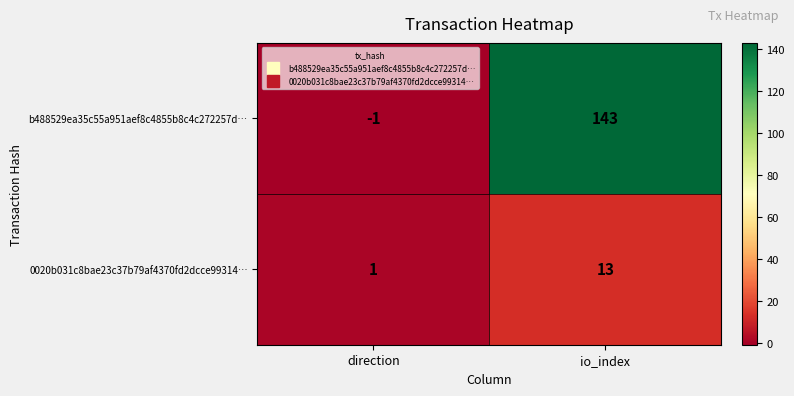

Which series has the largest total across all categories?

b488529ea35c55a951aef8c4855b8c4c272257d…